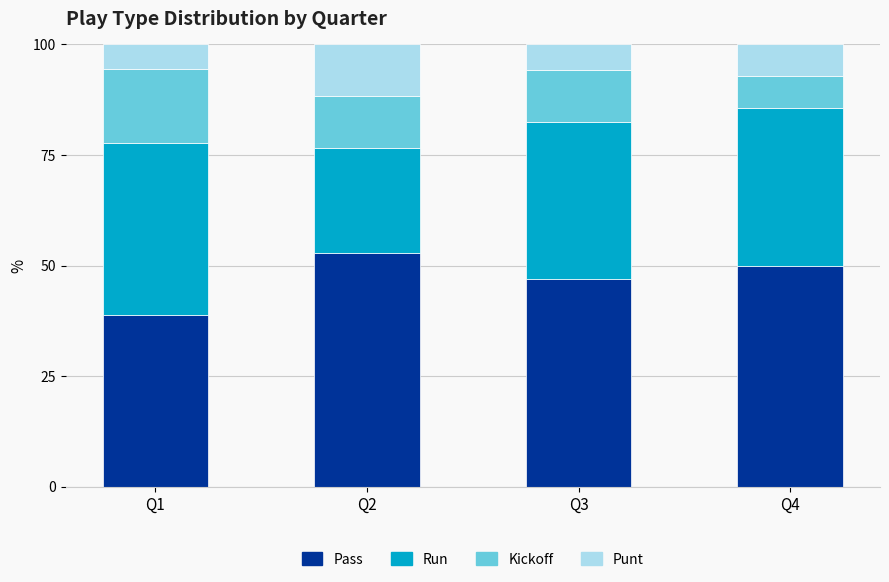

What is the total value across all series at Q2?

100.0